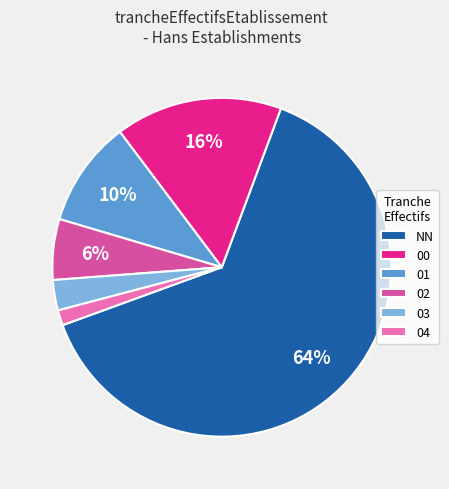

Is it true that 01 is 10% of the pie?

True